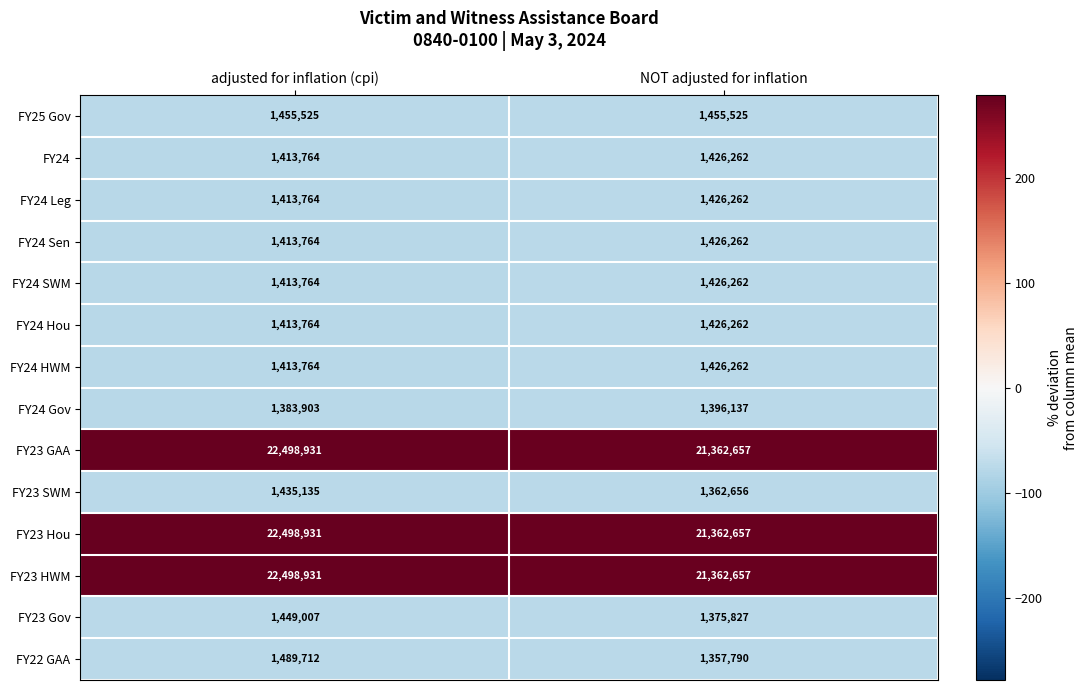

At which label is FY23 SWM closest to 1398895?

NOT adjusted for inflation